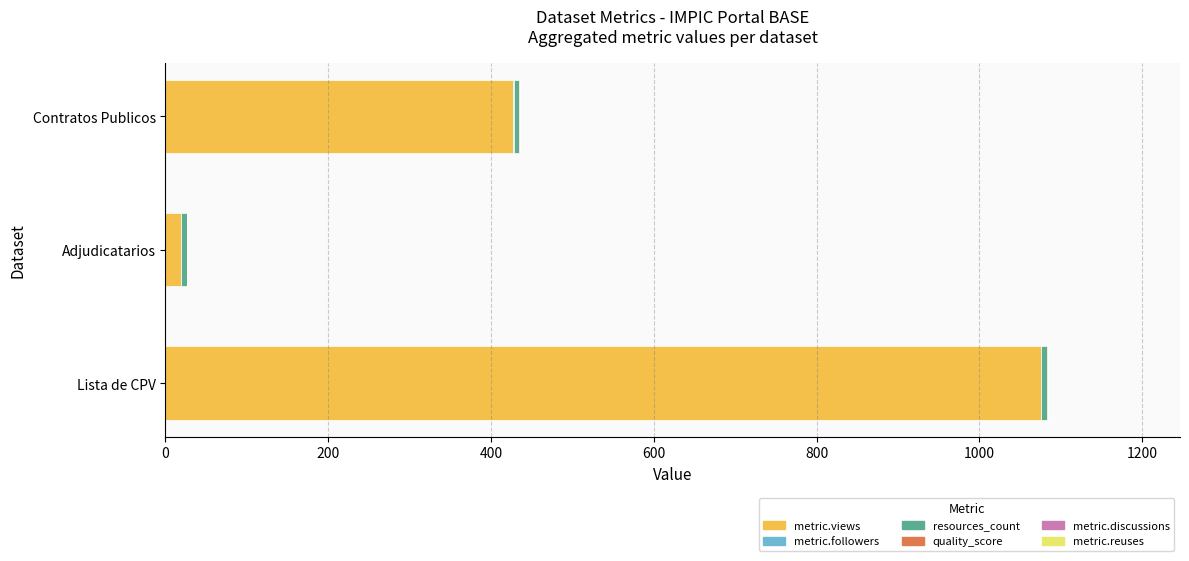

At which category is the sum across all series the highest?

Lista de CPV